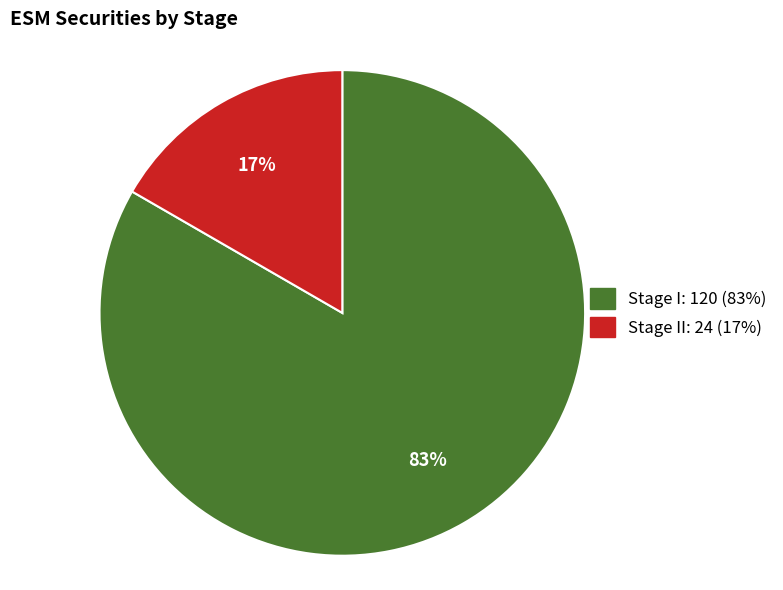

How many segments does this pie chart have?

2